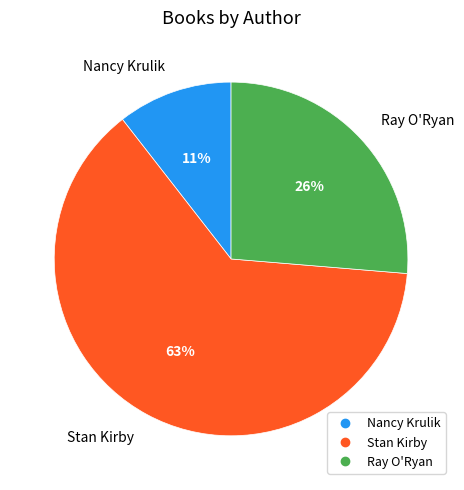

Which category has the smallest portion of the pie?

Nancy Krulik